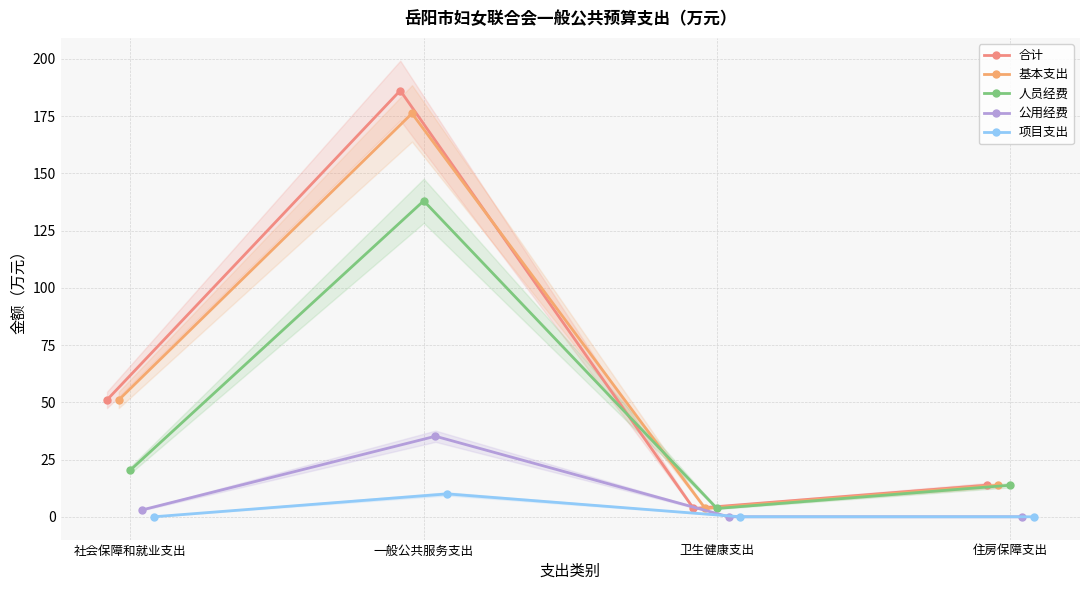

Read the 合计 value at 社会保障和就业支出.

51.0